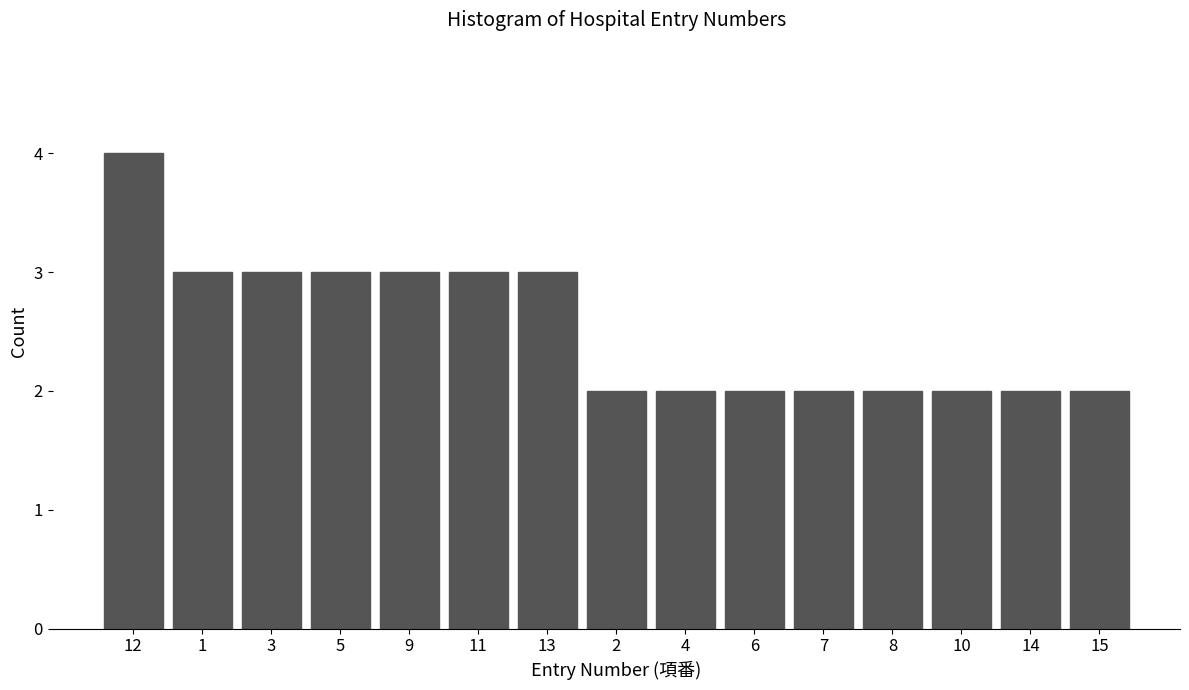

Reading right to left, transcribe all the data shown in this chart.

15=2	14=2	10=2	8=2	7=2	6=2	4=2	2=2	13=3	11=3	9=3	5=3	3=3	1=3	12=4